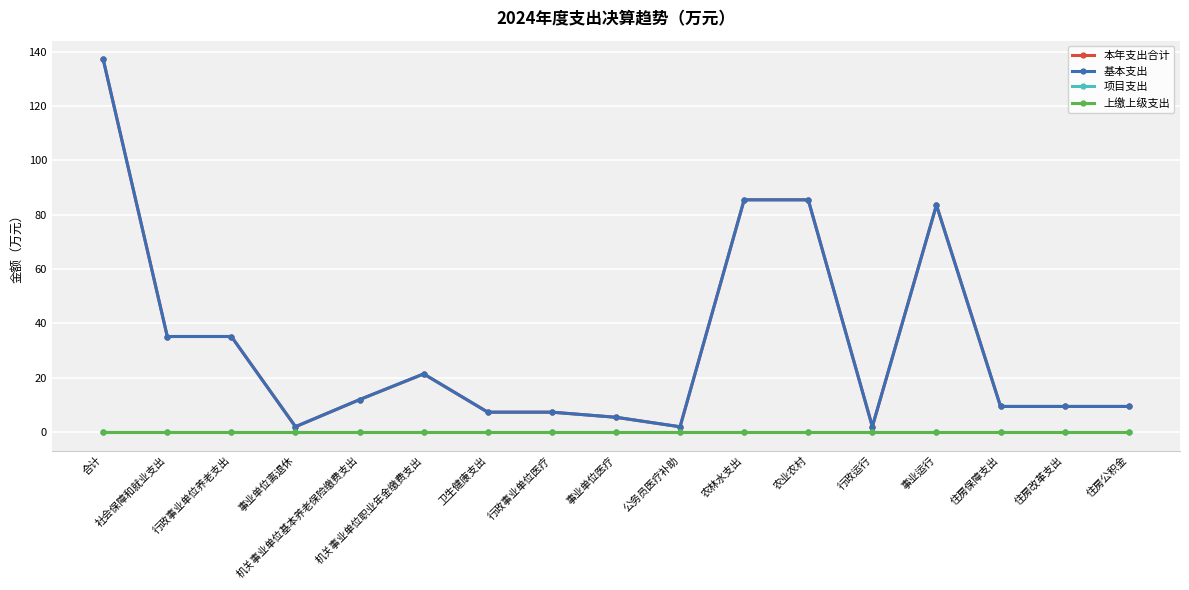

True or false: 上缴上级支出 and 本年支出合计 cross at least once.

False